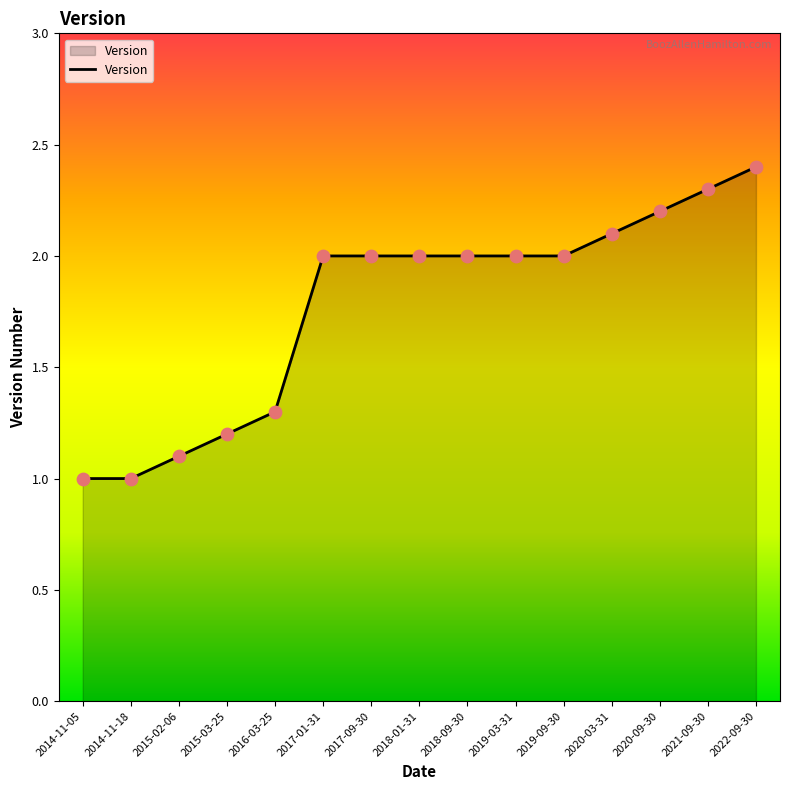

What is the ratio of the value at 2020-03-31 to the value at 2020-09-30?

1.0